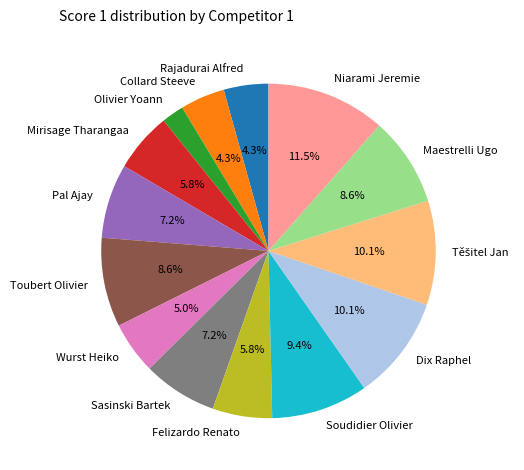

How much of the chart is everything except Wurst Heiko?

95.0%